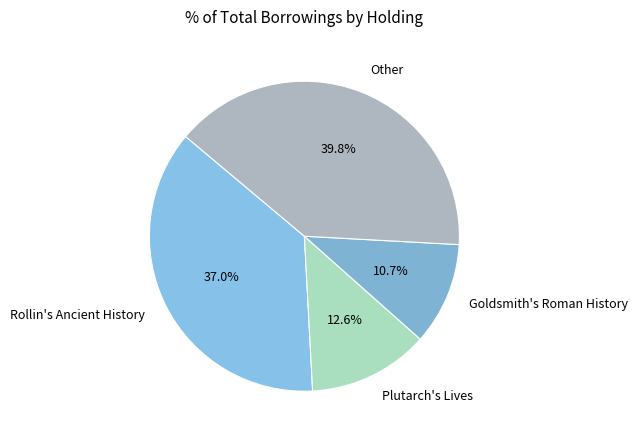

Rank the categories by value from lowest to highest.

Goldsmith's Roman History, Plutarch's Lives, Rollin's Ancient History, Other